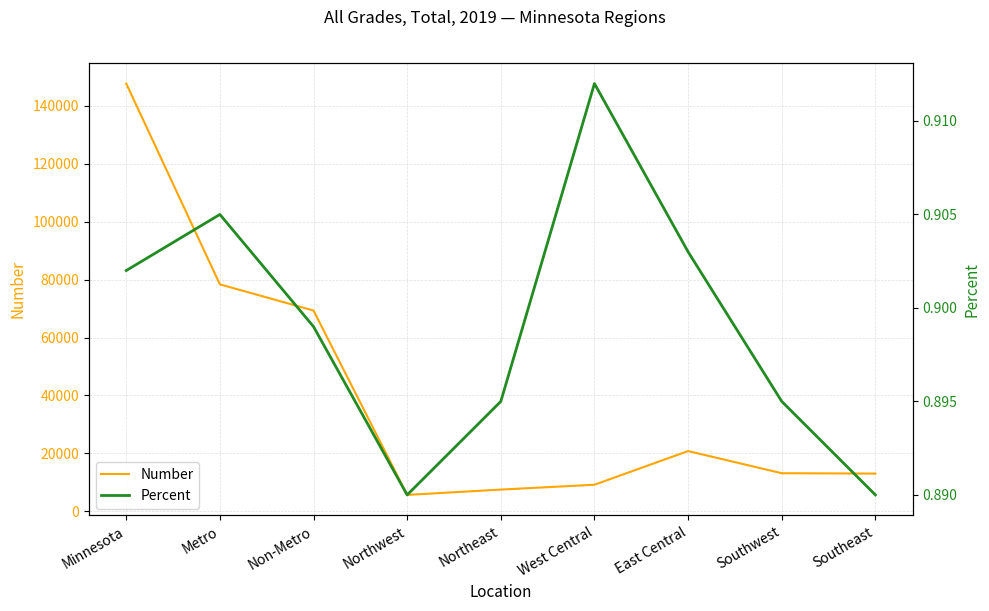

List the series in order of their overall mean, highest first.

Number, Percent